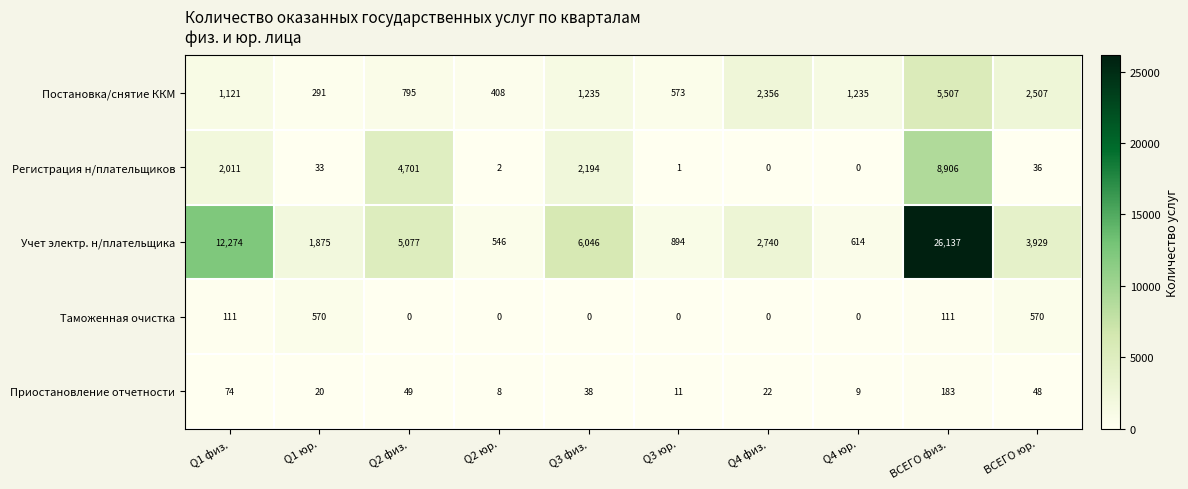

What is the average value of the Приостановление отчетности series?

46